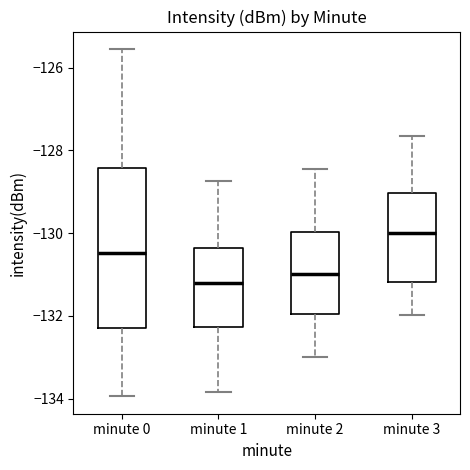

Comparing the boxes themselves (not the whiskers), which one is the tallest?

minute 0